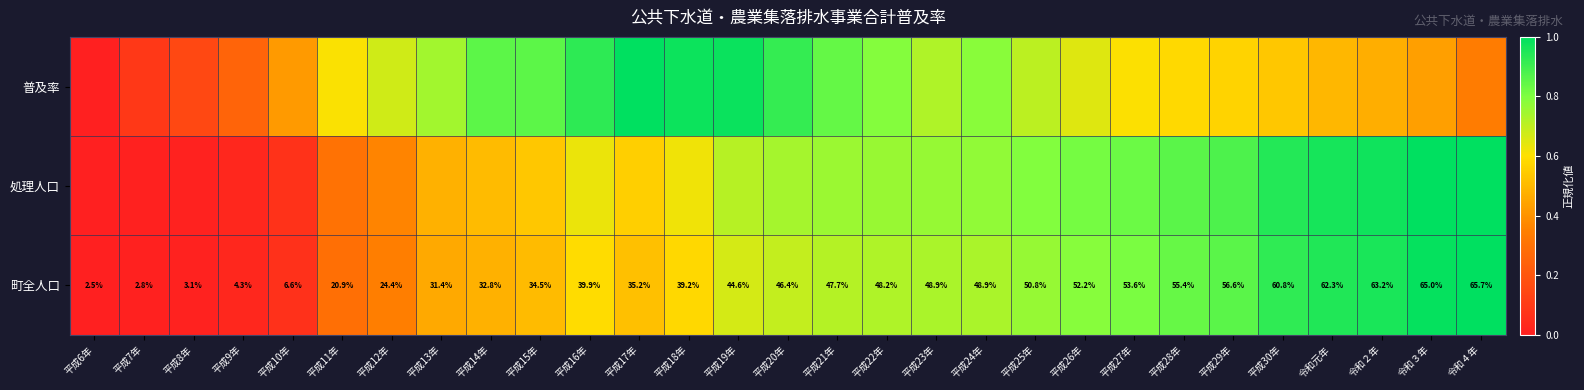

What is the total value across all series at 平成26年?

2.2